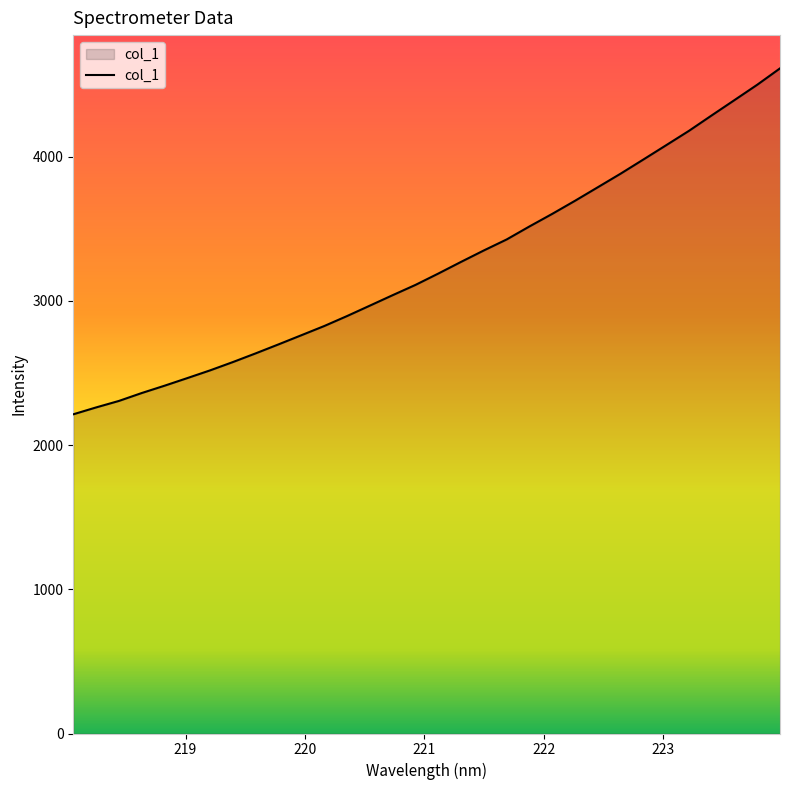

What is the difference between the maximum and minimum values?

2399.4